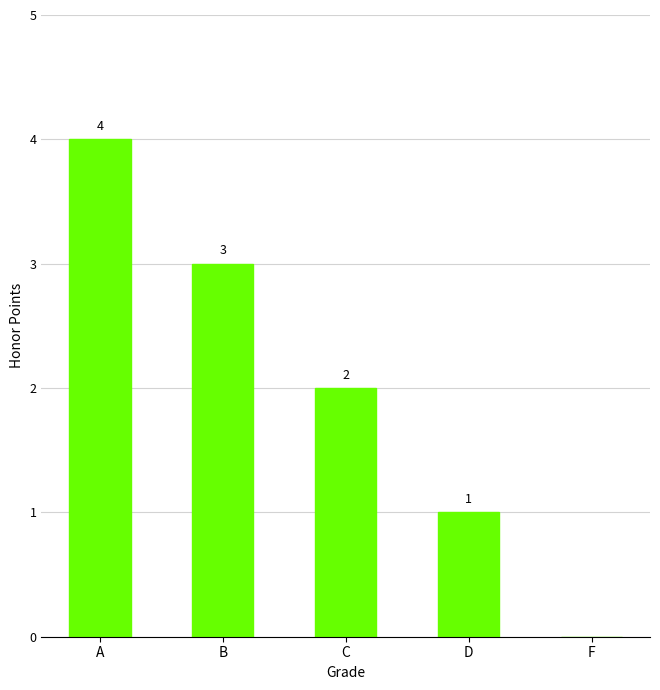

Count the number of categories in the chart.

5